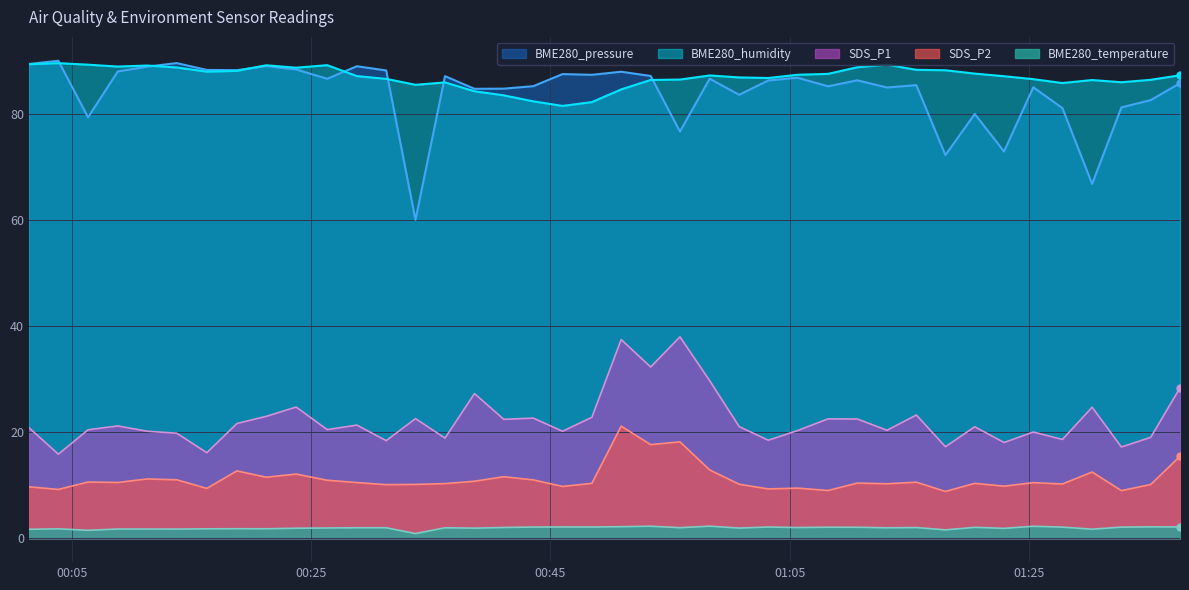

True or false: BME280_temperature has a value of 0.4 at 2022/12/14 01:18:02.

False